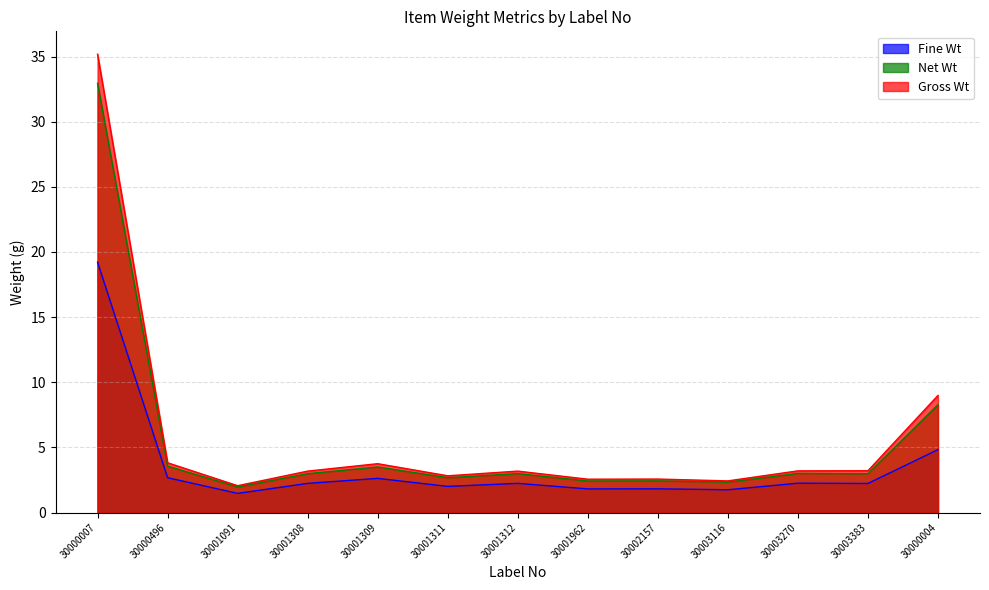

What is the maximum value shown in the chart?

35.2